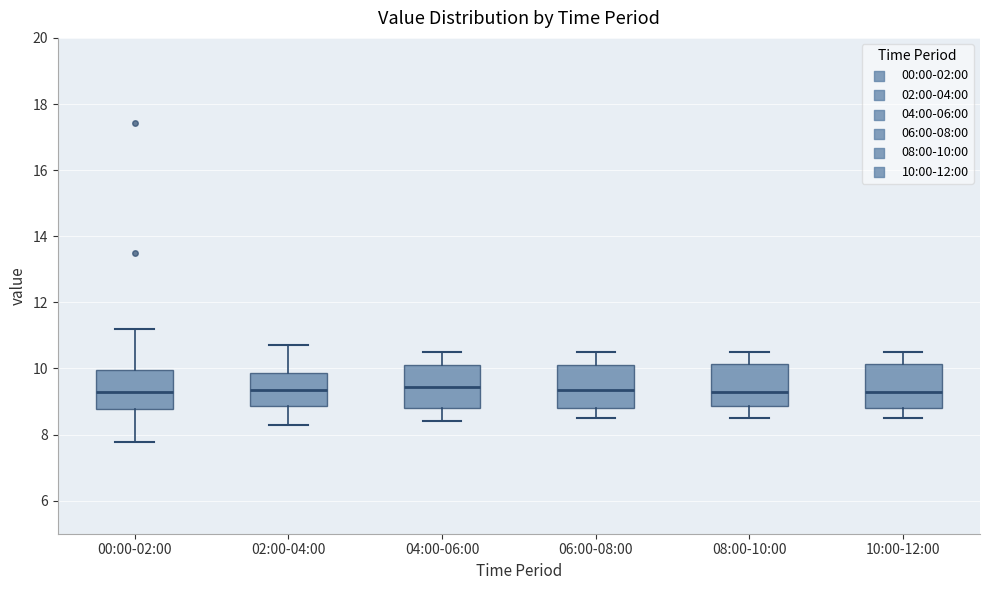

Reading left to right, read every box against the y-axis: the position of its median line, the range the box covers, and the ends of its whiskers. The values are not printed on the chart, so give them approximately, as read against the axis.

00:00-02:00: median 9.2, box 8.8 to 10.0, whiskers 7.8 to 11.2
02:00-04:00: median 9.4, box 8.8 to 9.8, whiskers 8.4 to 10.8
04:00-06:00: median 9.4, box 8.8 to 10.2, whiskers 8.4 to 10.6
06:00-08:00: median 9.4, box 8.8 to 10.2, whiskers 8.6 to 10.6
08:00-10:00: median 9.4, box 8.8 to 10.2, whiskers 8.6 to 10.6
10:00-12:00: median 9.4, box 8.8 to 10.2, whiskers 8.6 to 10.6